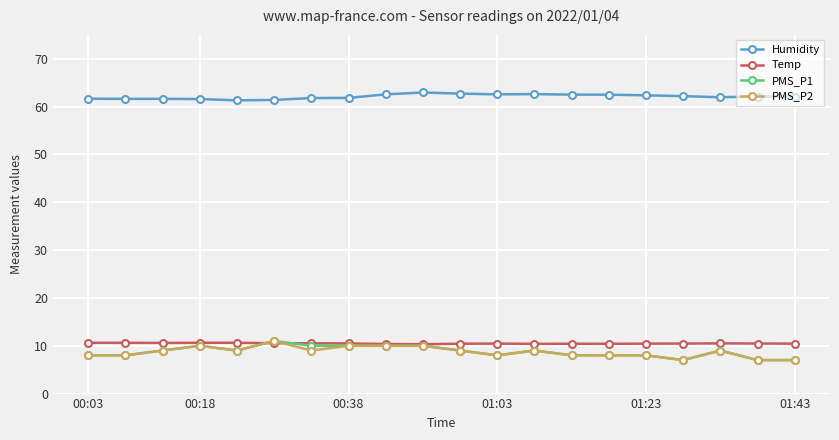

True or false: Humidity and PMS_P2 cross at least once.

False